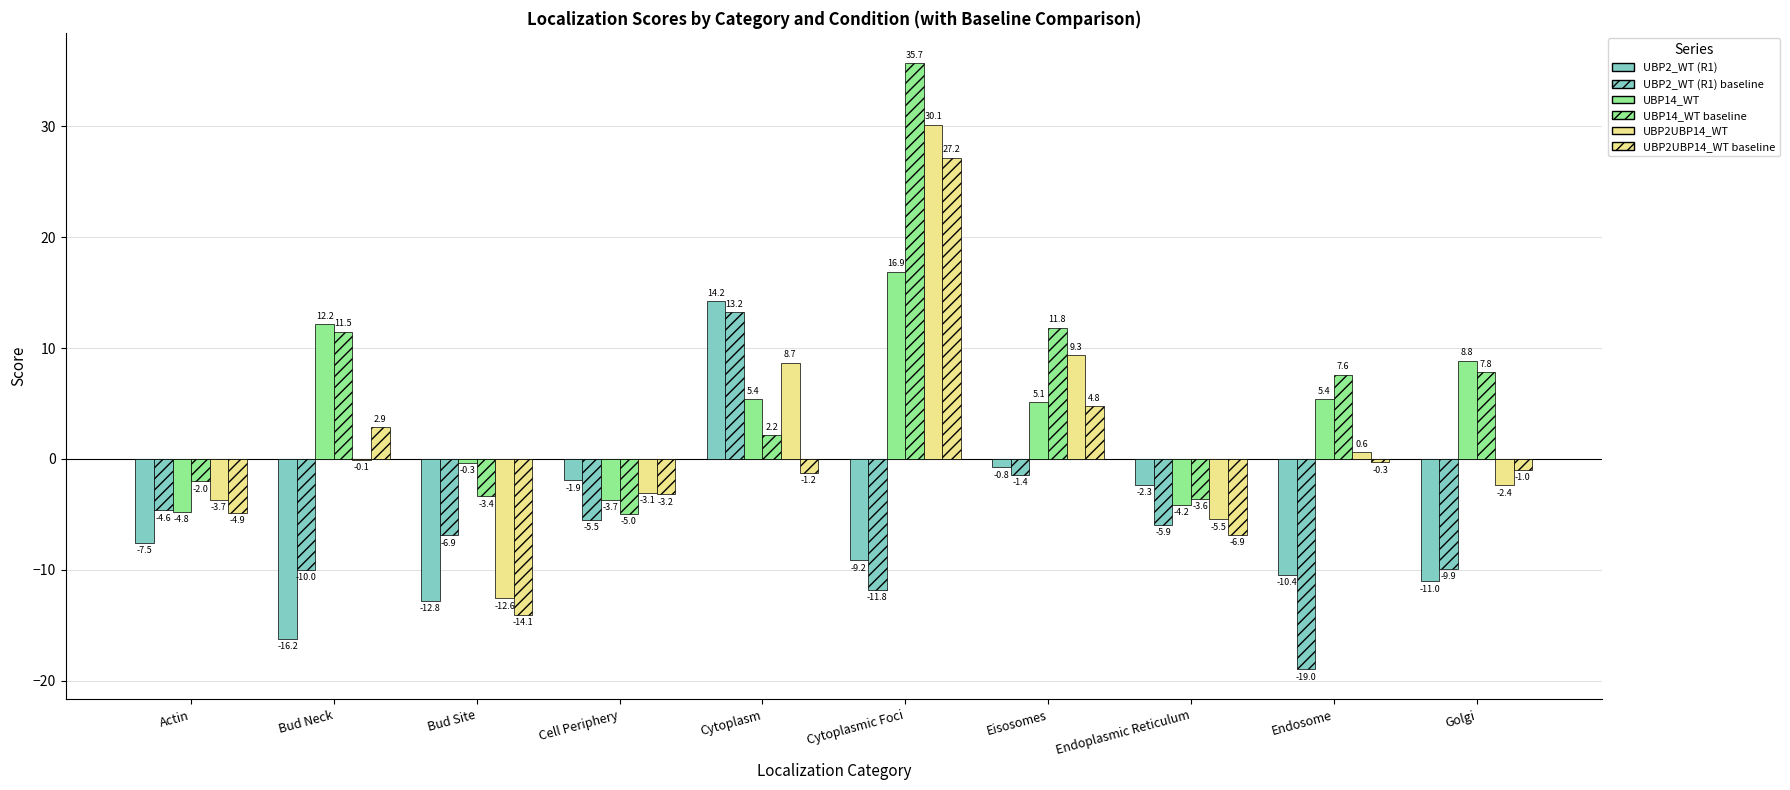

How many data points in UBP2UBP14_WT baseline are above -1?

4